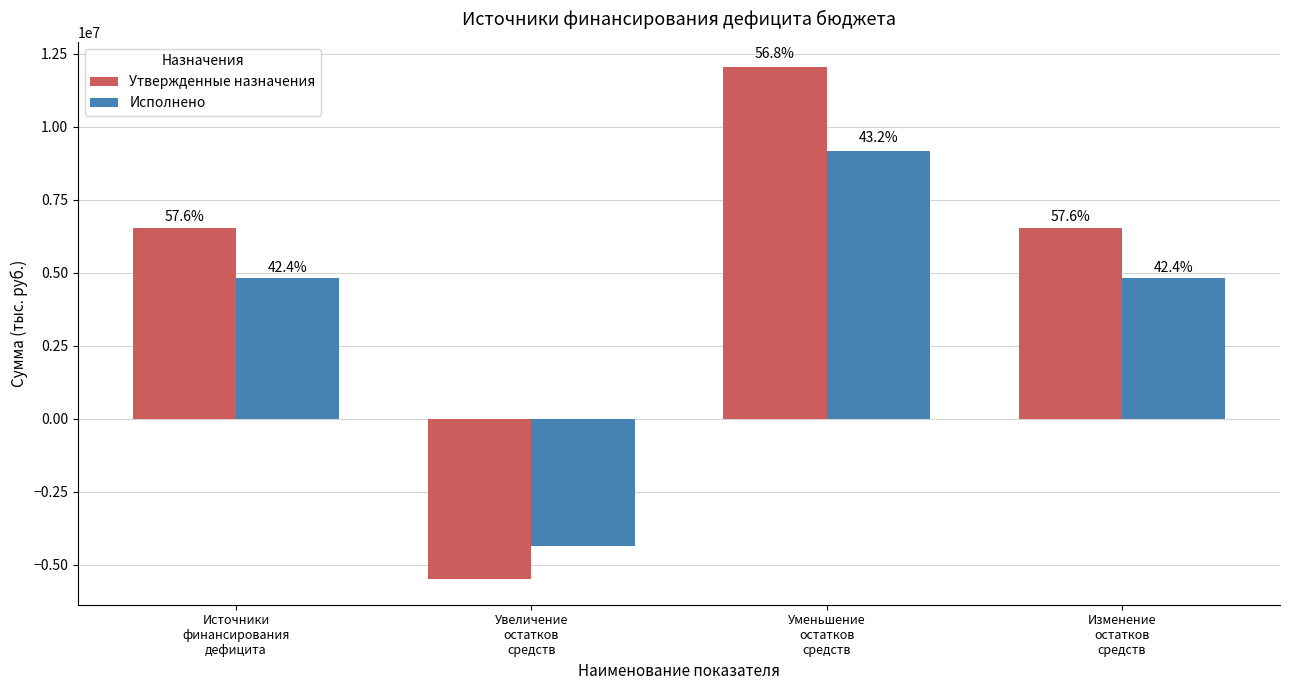

True or false: Утвержденные назначения has a value of 11553389.4 at Изменение
остатков
средств.

False